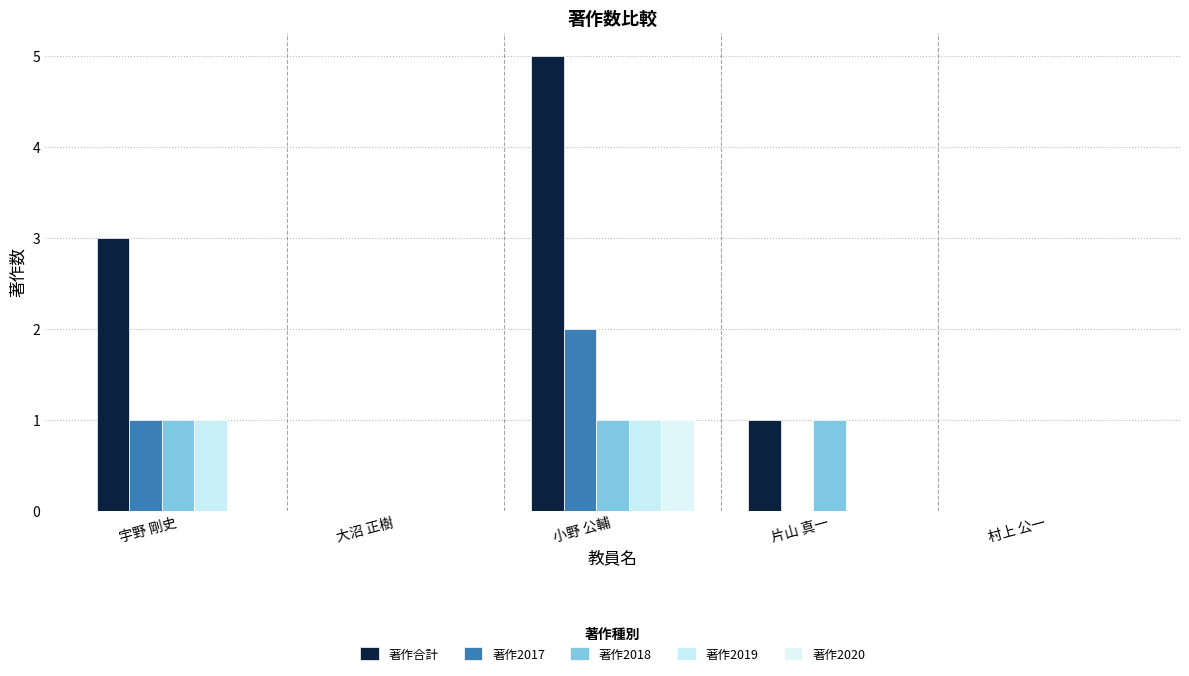

Are the bars grouped side by side (vs. stacked)?

Yes